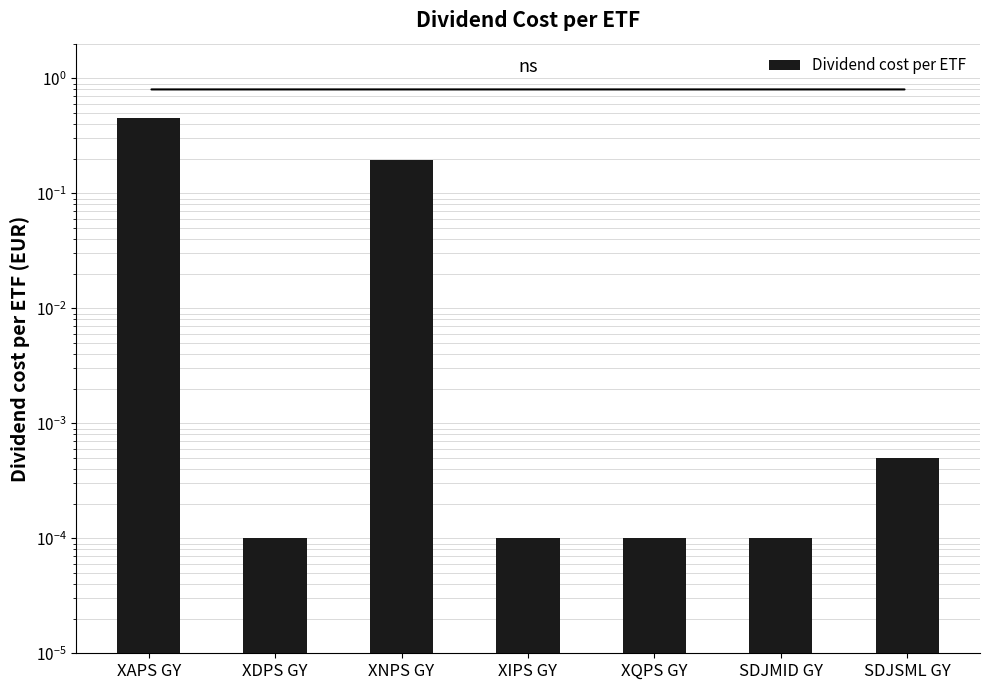

Between XIPS GY and XAPS GY, which is larger?

XAPS GY